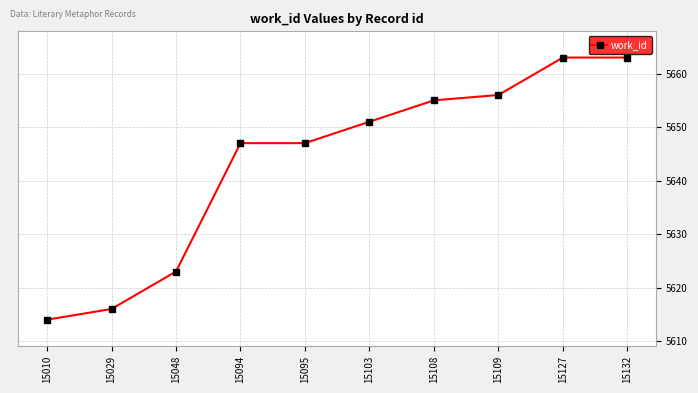

Which label corresponds to the smallest value in the chart?

15010